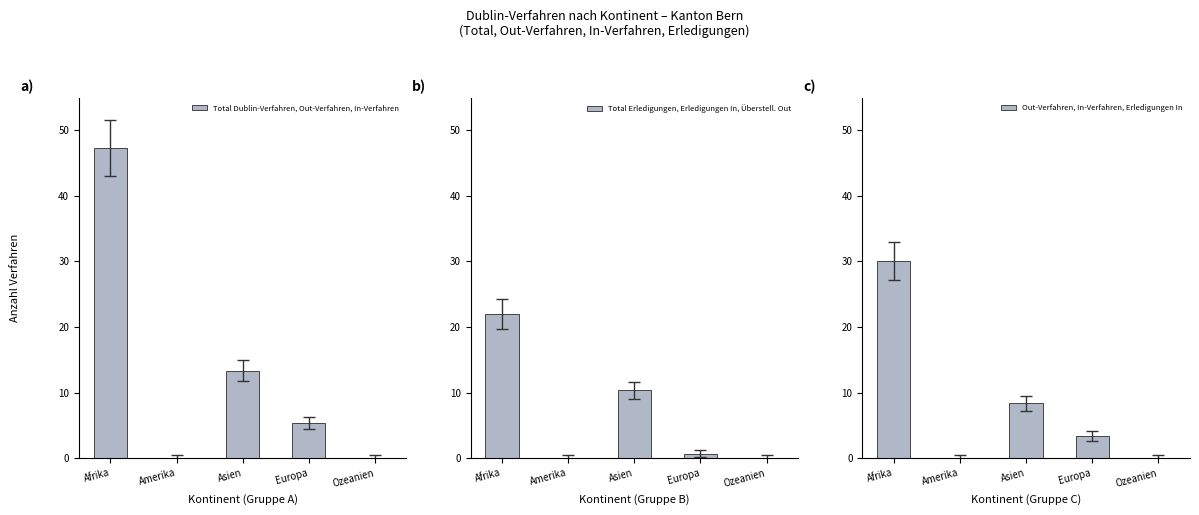

At which label does Total Dublin-Verfahren, Out-Verfahren, In-Verfahren first exceed 5?

Afrika